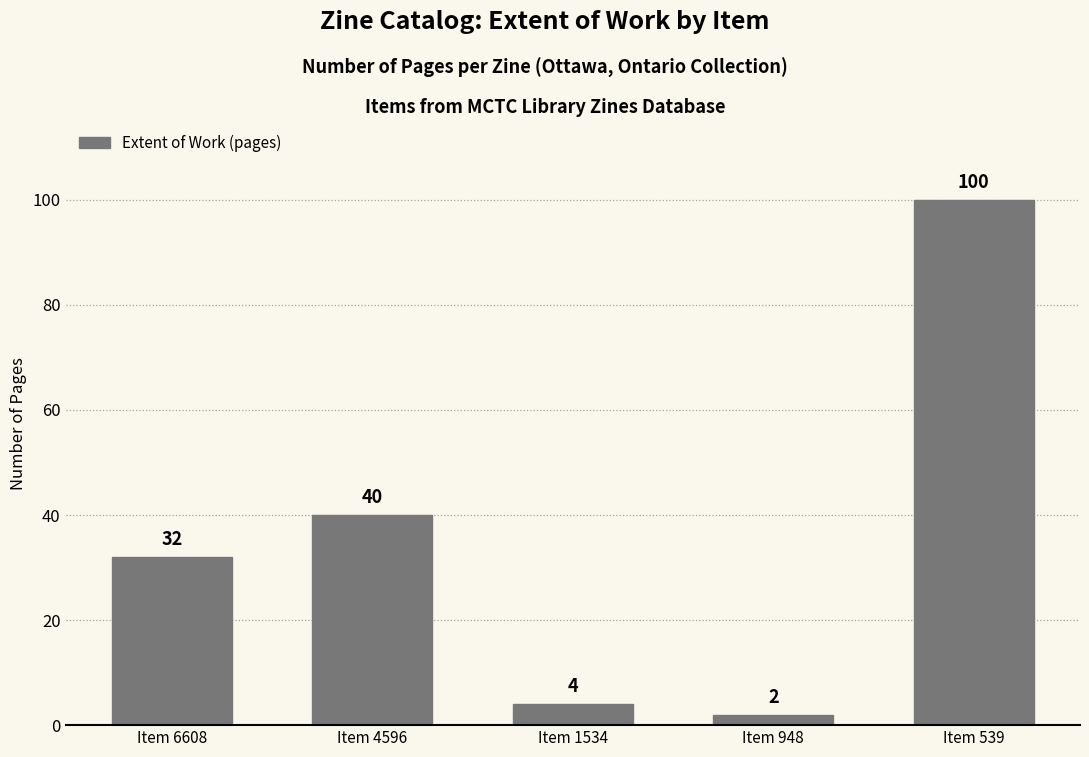

Reading left to right, list all the values displayed in this chart.

Item 6608=32	Item 4596=40	Item 1534=4	Item 948=2	Item 539=100